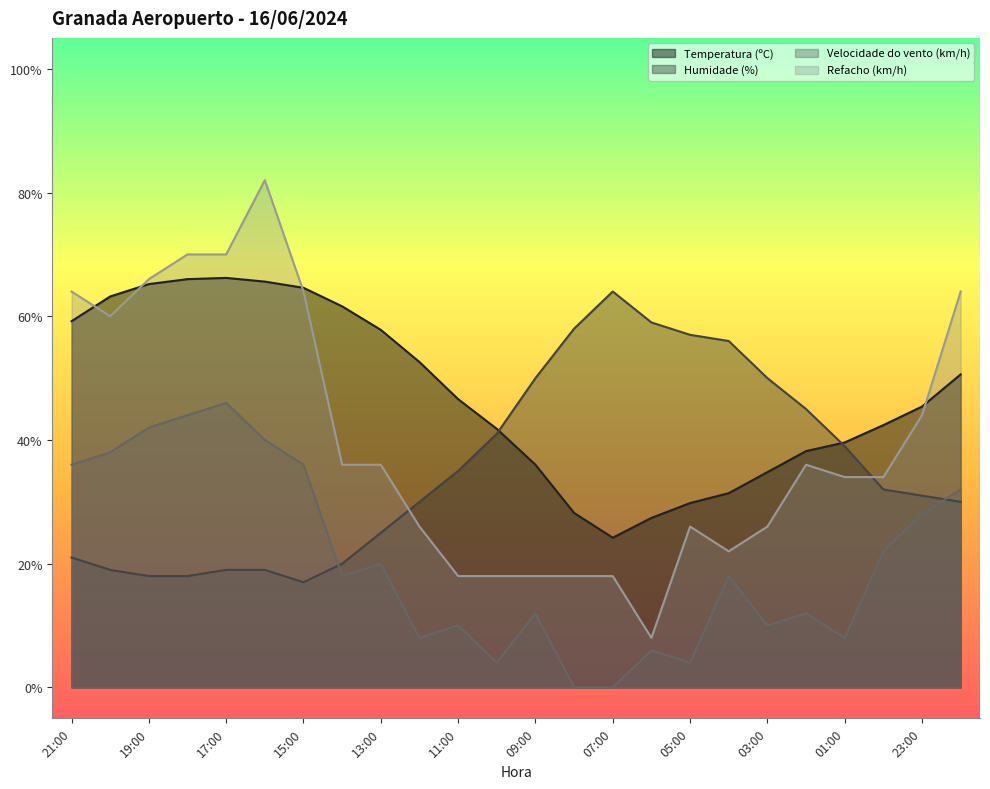

How many data points in Velocidade do vento (km/h) are less than 18?

11